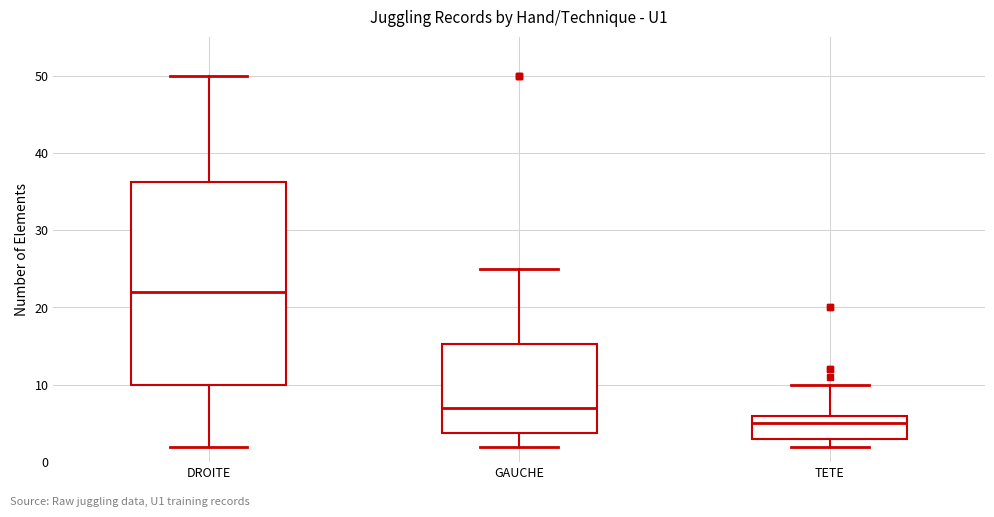

Which box is the tallest, from its lower edge to its upper edge?

DROITE